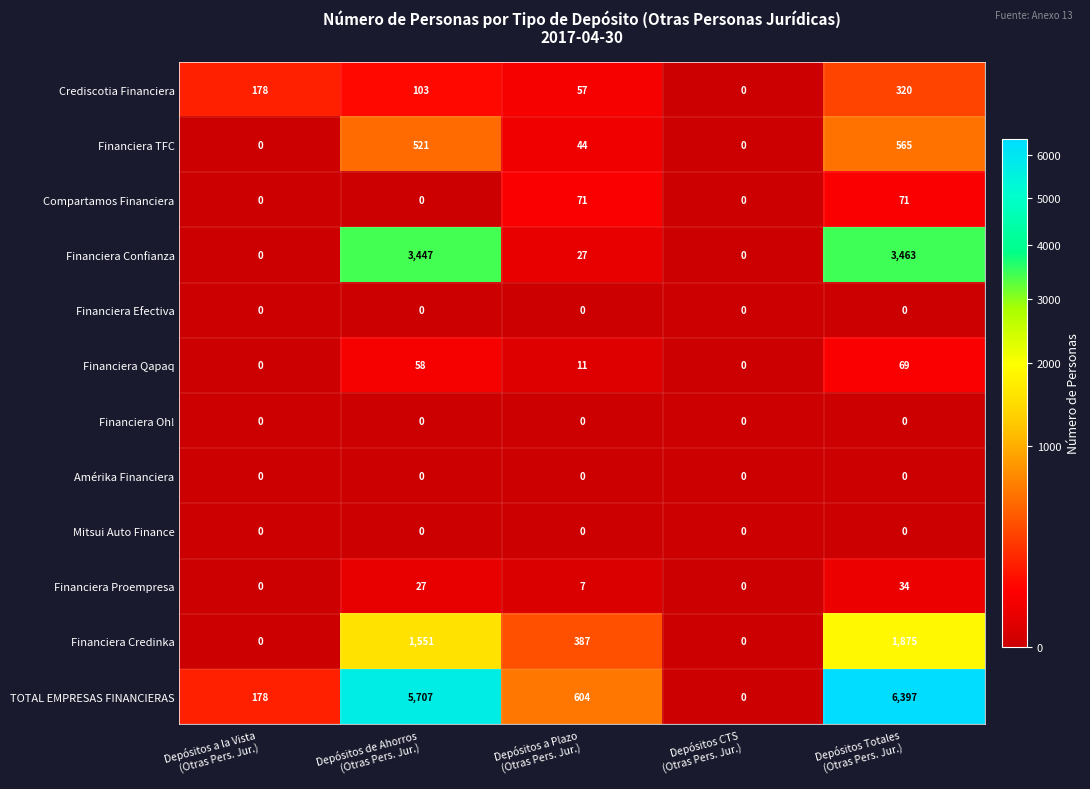

Which series changed the most between Depósitos a Plazo
(Otras Pers. Jur.) and Depósitos CTS
(Otras Pers. Jur.)?

TOTAL EMPRESAS FINANCIERAS